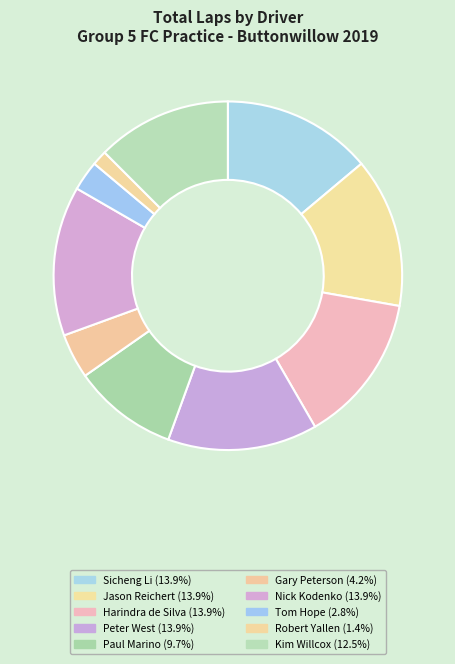

Rank the categories by value from lowest to highest.

Robert Yallen (FC), Tom Hope (FC), Gary Peterson (FC), Paul Marino (FC), Kim Willcox (FC), Sicheng Li (FC), Jason Reichert (FC), Harindra de Silva (FC), Peter West (FC), Nick Kodenko (FC)